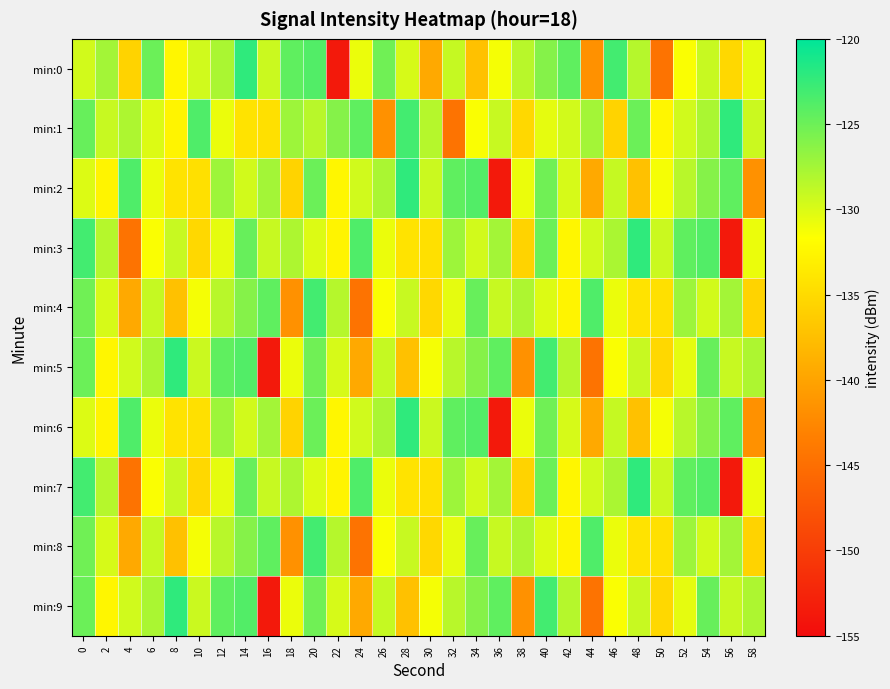

Count the number of data series in this chart.

10